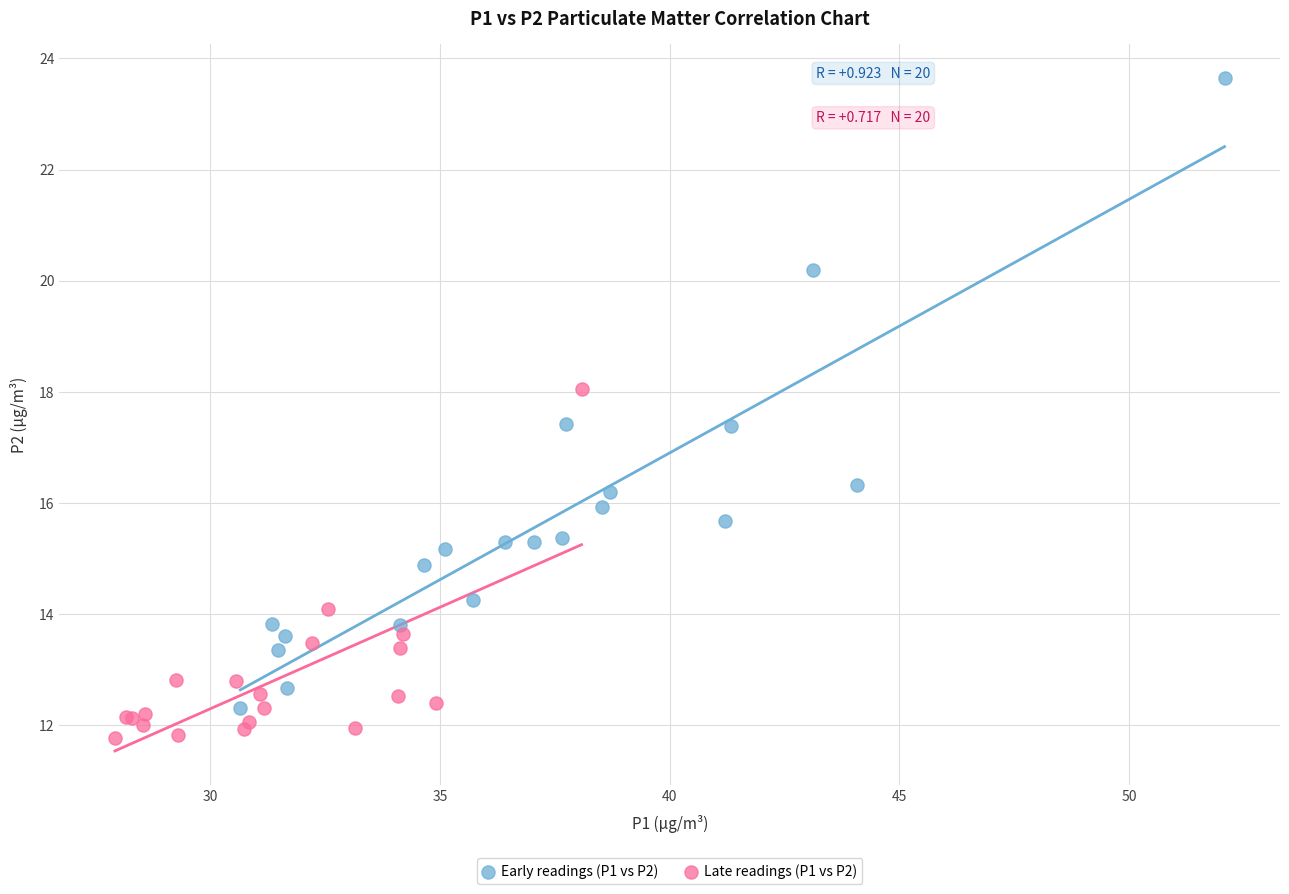

Which series reaches the minimum Y coordinate?

Late readings (P1 vs P2)